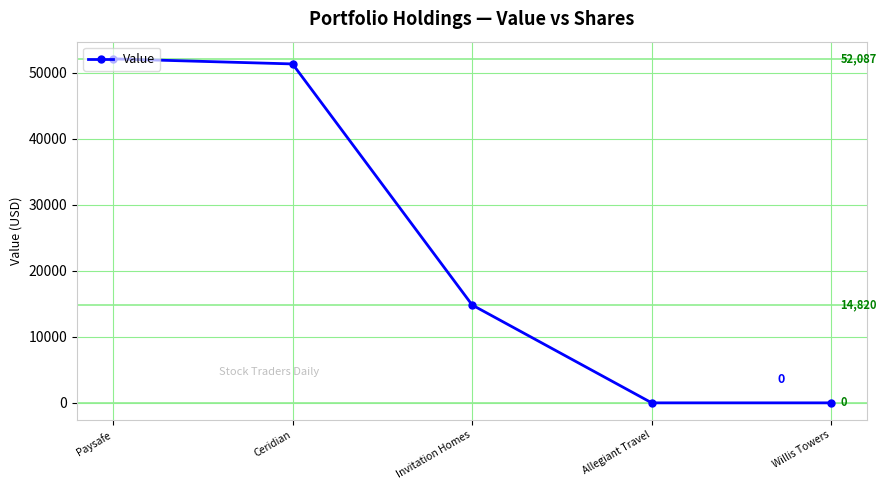

Reading right to left, transcribe all the data shown in this chart.

0	0	14820	51320	52087